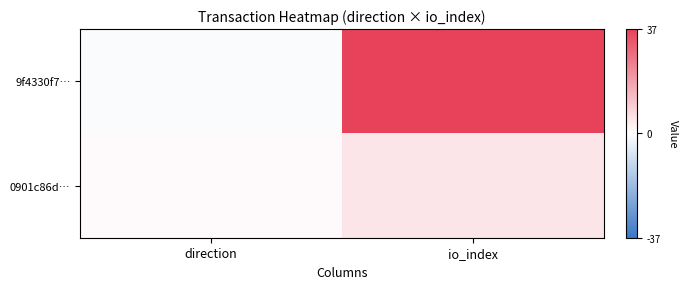

What is the total value across all series at io_index?

42